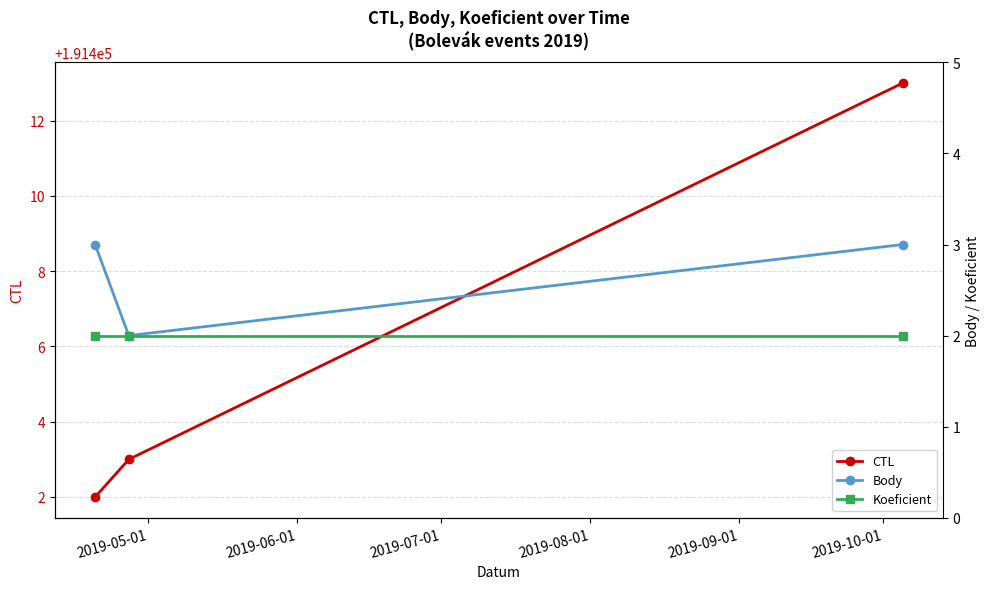

The Koeficient series shows 1 at 2019-05-01. True or false?

False